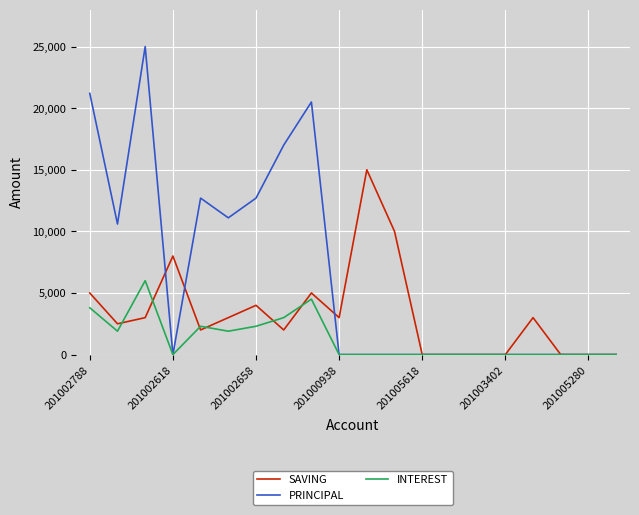

Which series has the widest spread of values?

PRINCIPAL